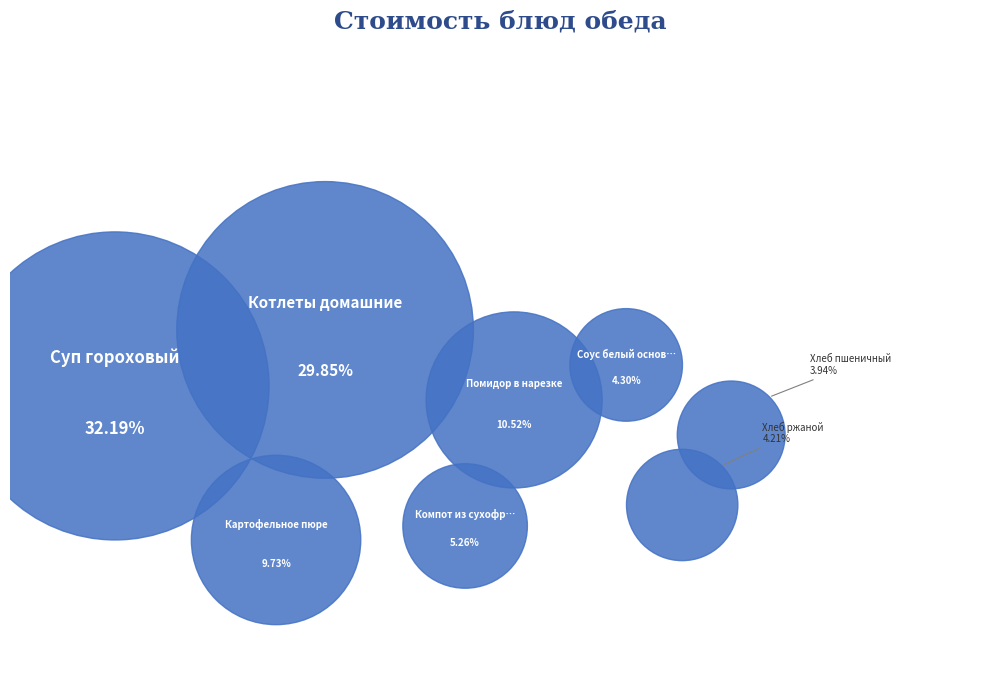

Which slice is the smallest?

Хлеб пшеничный